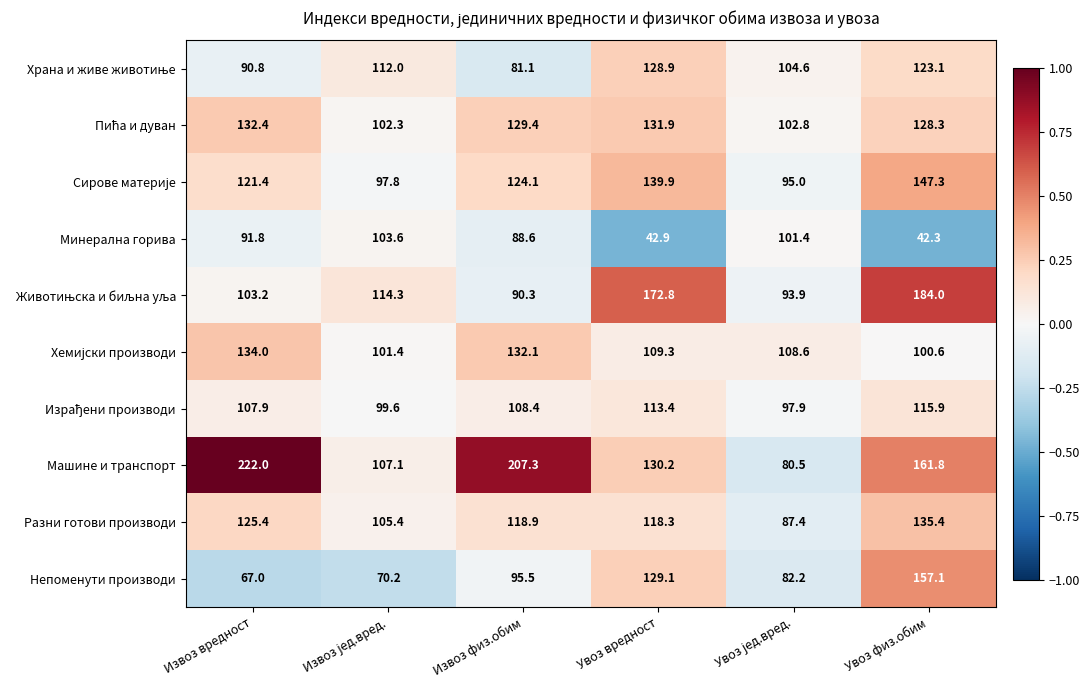

Which series has the largest total across all categories?

Машине и транспорт